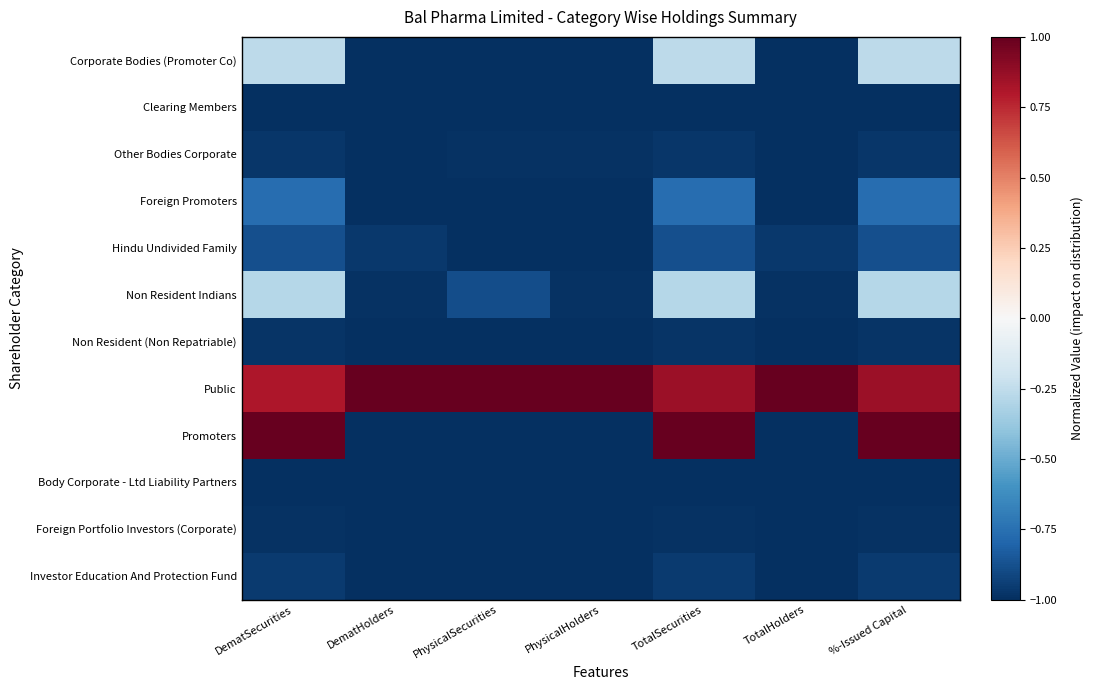

At which category is the sum across all series the highest?

%-Issued Capital